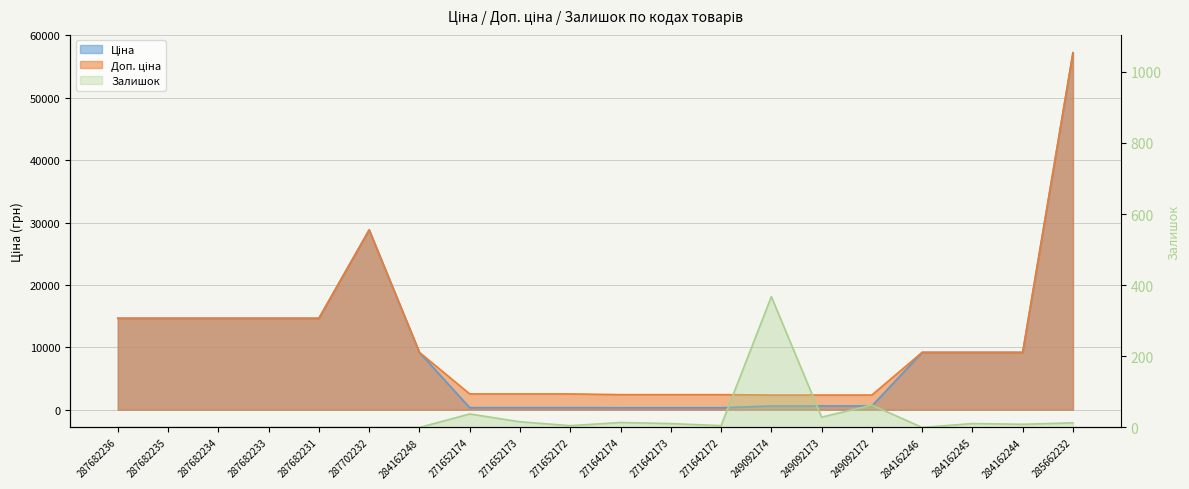

What is the approximate value of Доп. ціна at 287682233?

14649.6